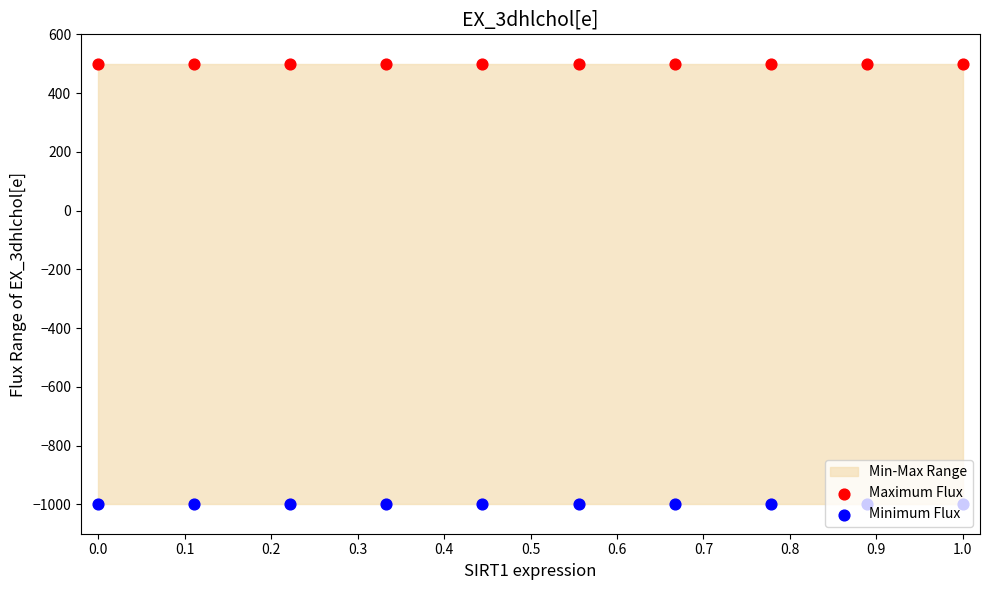

Which series reaches the minimum Y coordinate?

Minimum Flux